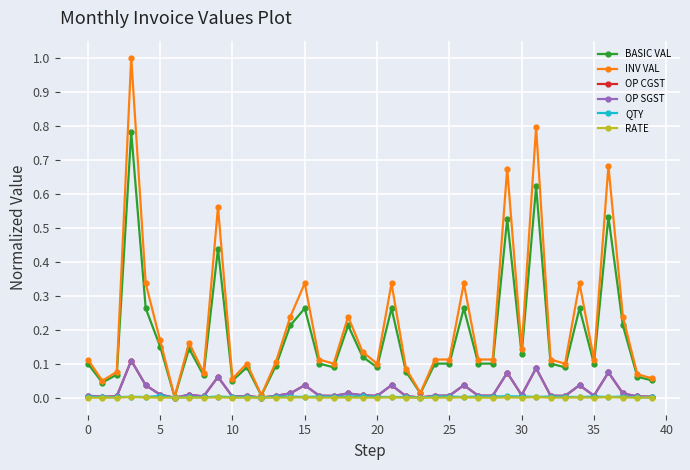

Is this an area chart (filled region under the line)?

No